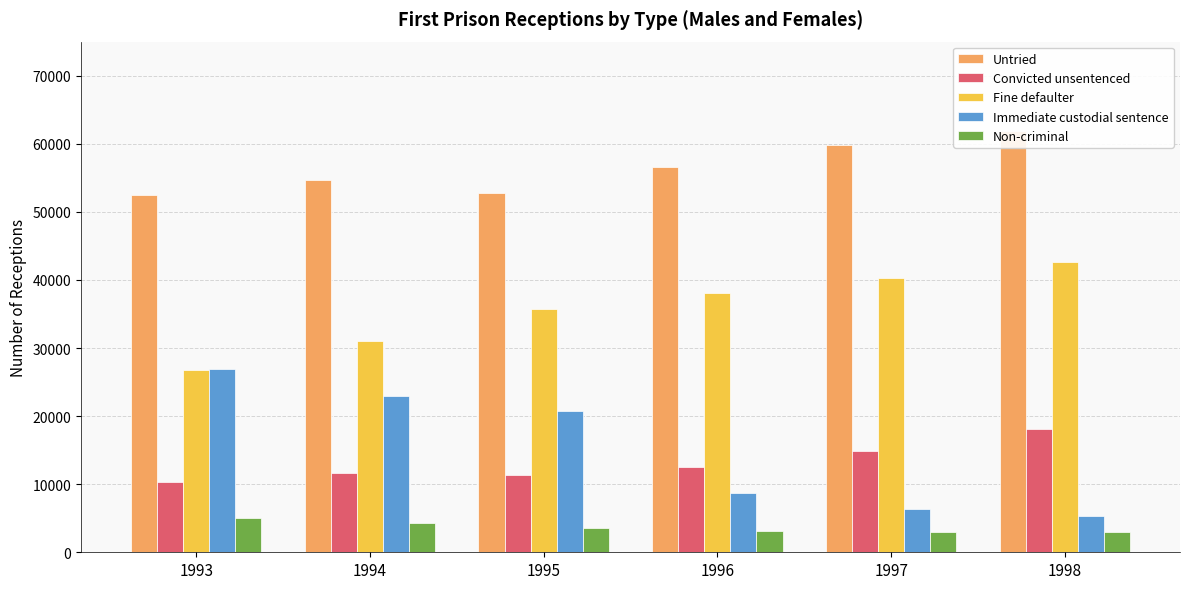

What is the minimum value for Non-criminal?

2942